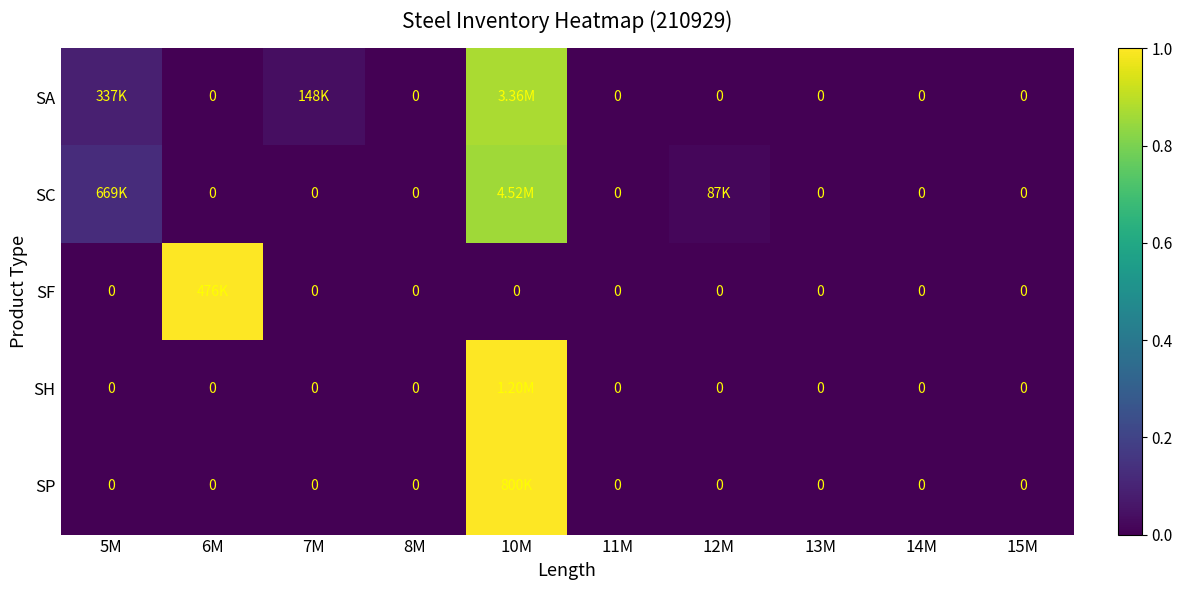

At which category is the sum across all series the highest?

10M